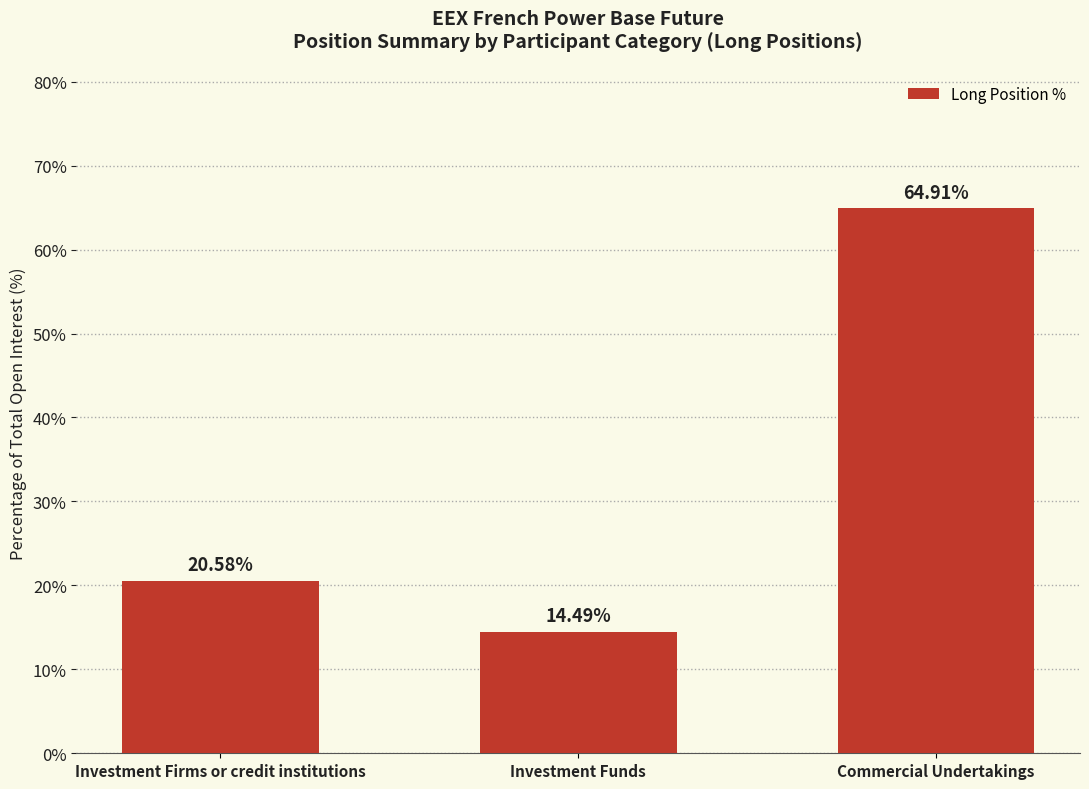

Count the number of values greater than 20.

2